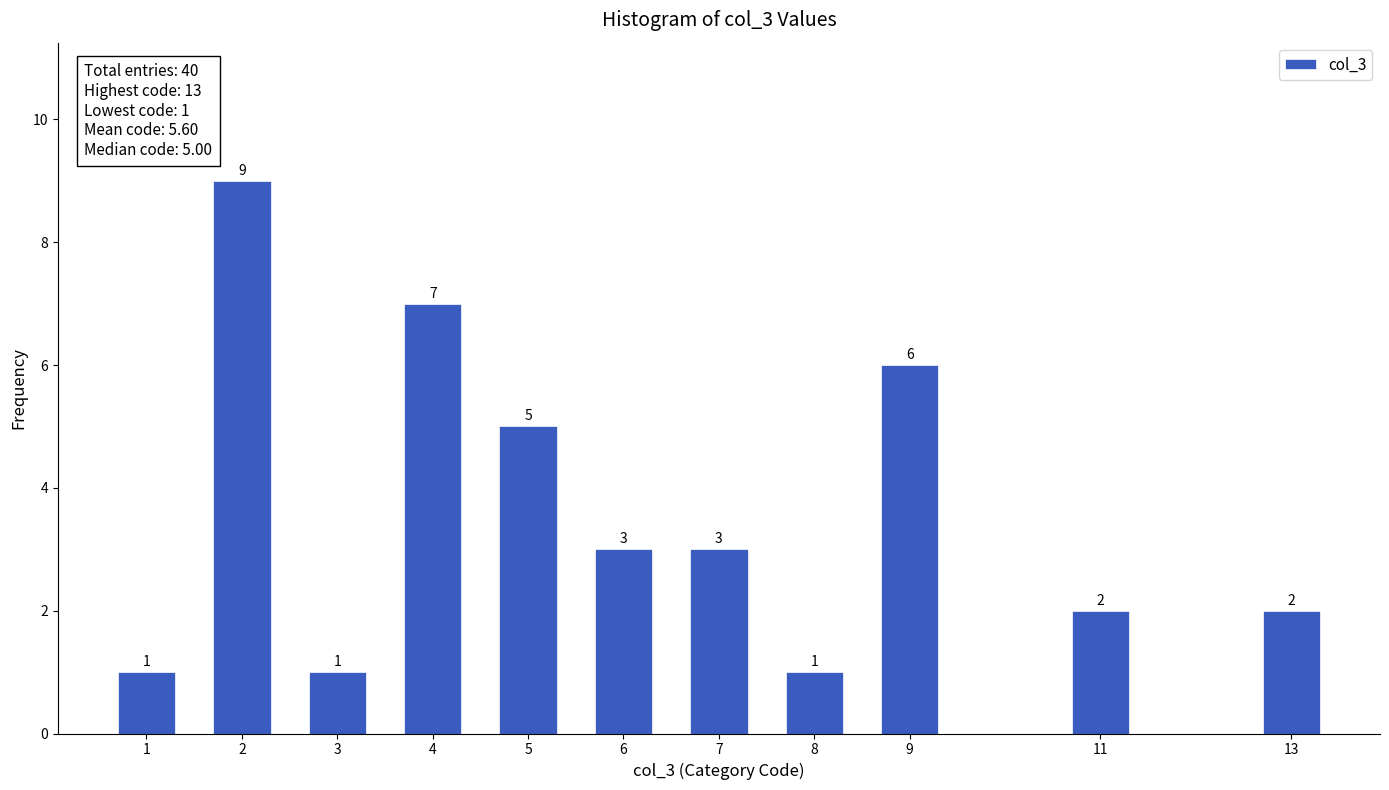

Reading left to right, what are all the values shown in this chart?

1	9	1	7	5	3	3	1	6	2	2